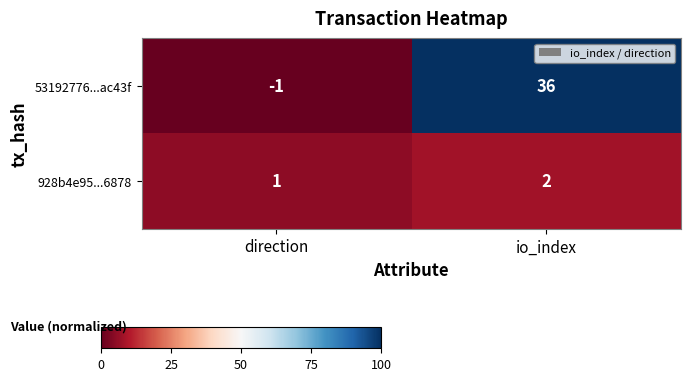

At which label is 928b4e95...6878 closest to 1?

direction